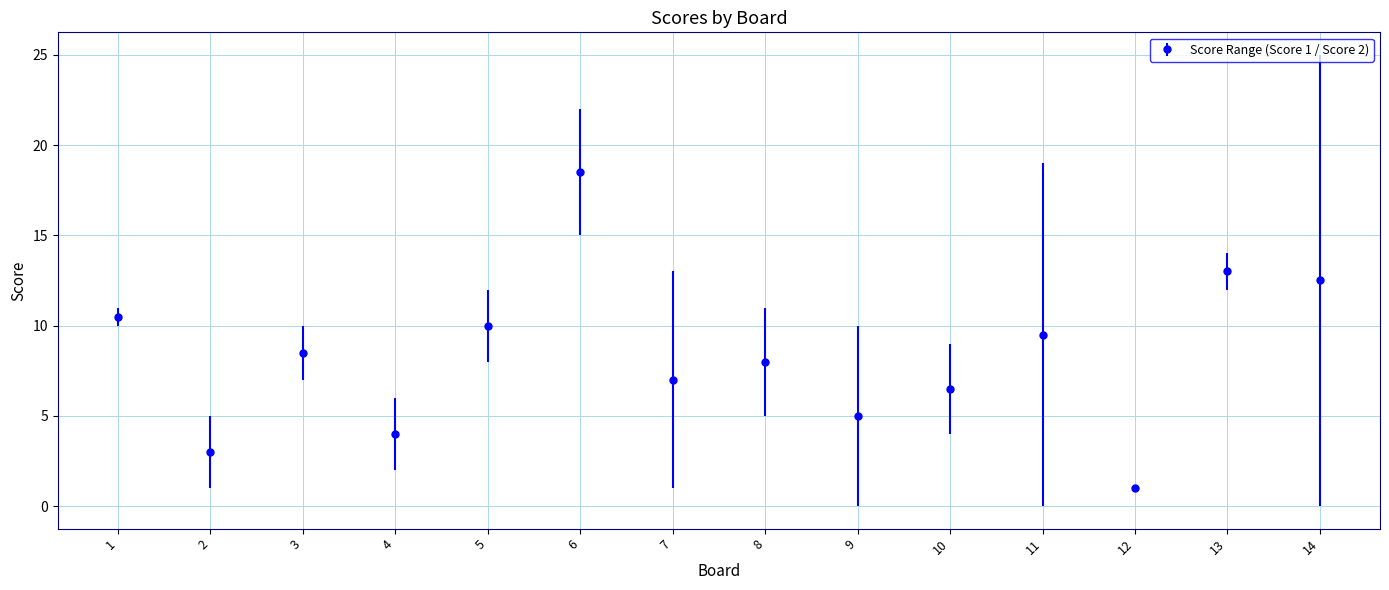

What is the difference between the values at 1 and 9?

5.5